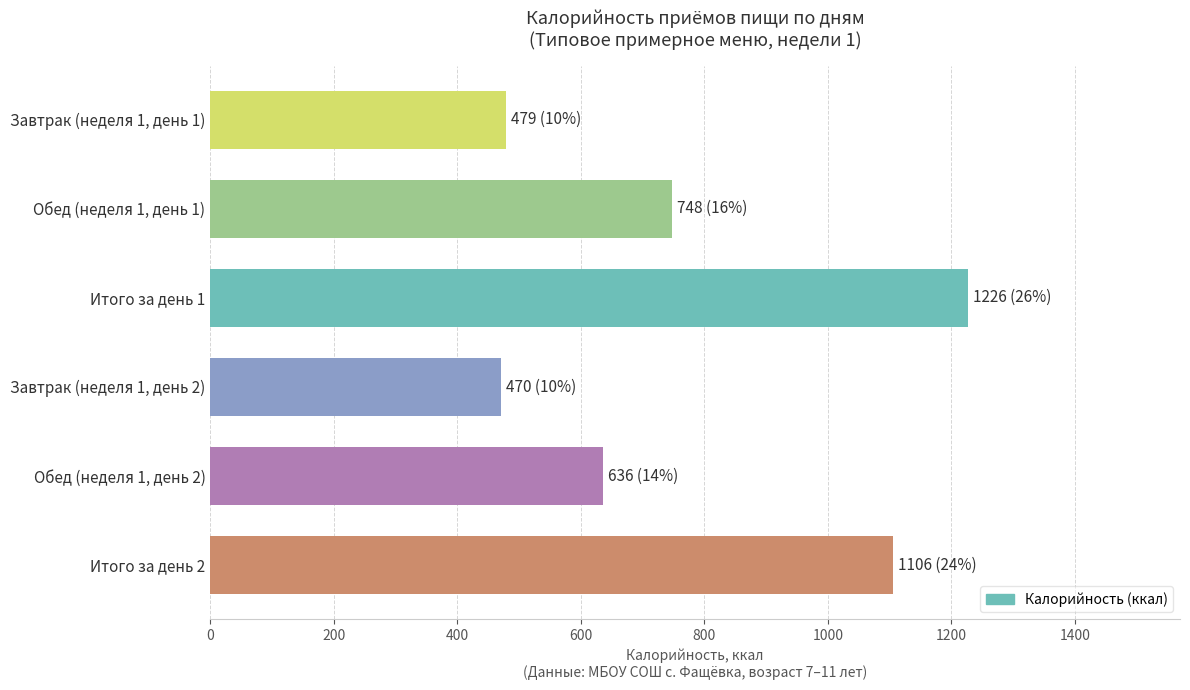

What is the value of the 4th bar from the top?

470.0